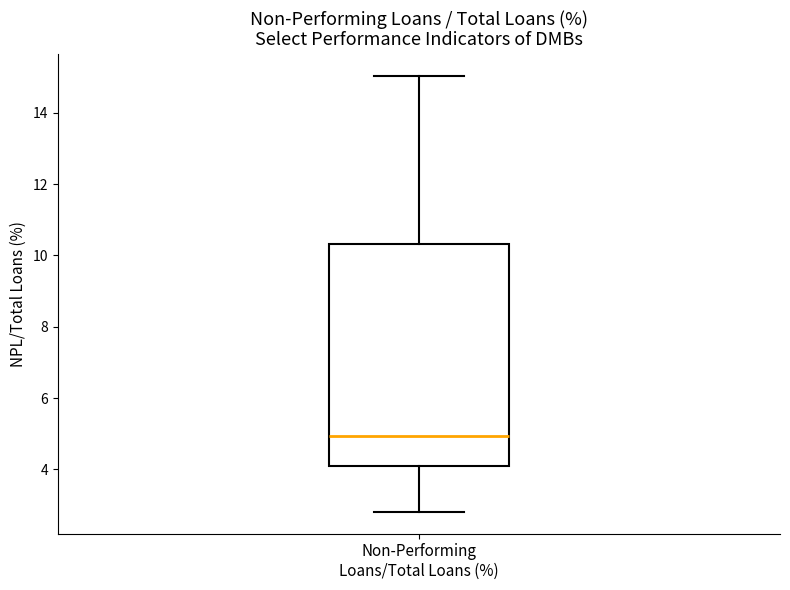

Transcribe this box plot: give where the median line is, the range the box spans, and where the two whiskers end, as read against the y-axis. The values are not printed on the chart, so give them approximately, as read against the axis.

median 5.0, box 4.2 to 10.4, whiskers 2.8 to 15.0